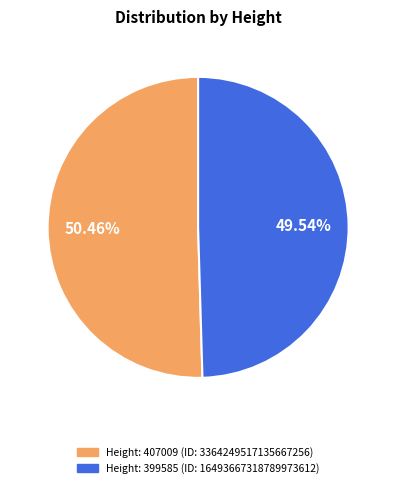

Is there any slice that represents more than half of the pie?

Yes